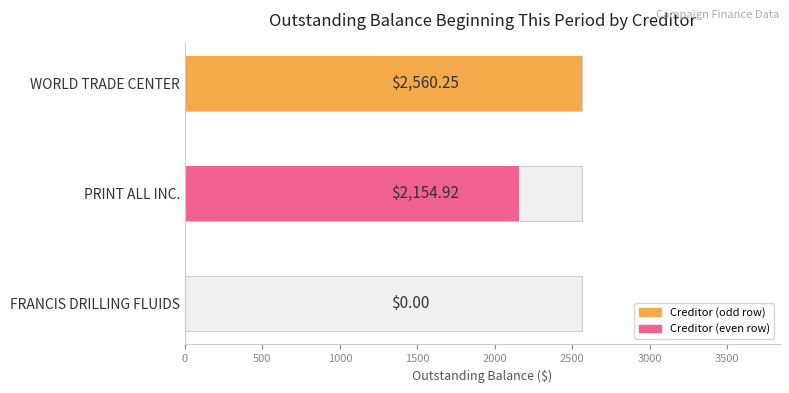

What is the sum of all values?

4715.2